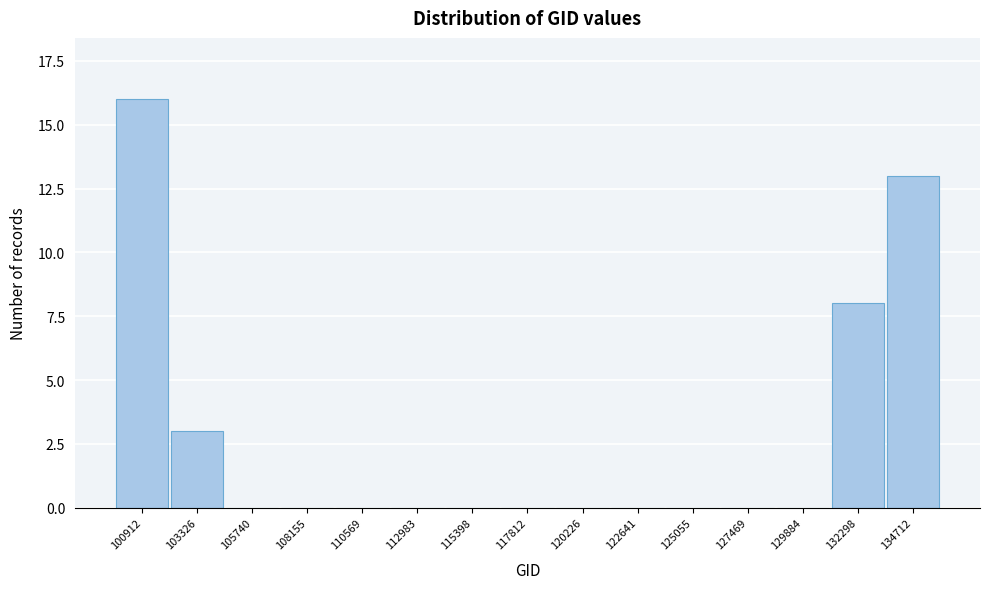

Reading left to right, extract all data points from this chart.

100912=16	103326=3	105740=0	108155=0	110569=0	112983=0	115398=0	117812=0	120226=0	122641=0	125055=0	127469=0	129884=0	132298=8	134712=13